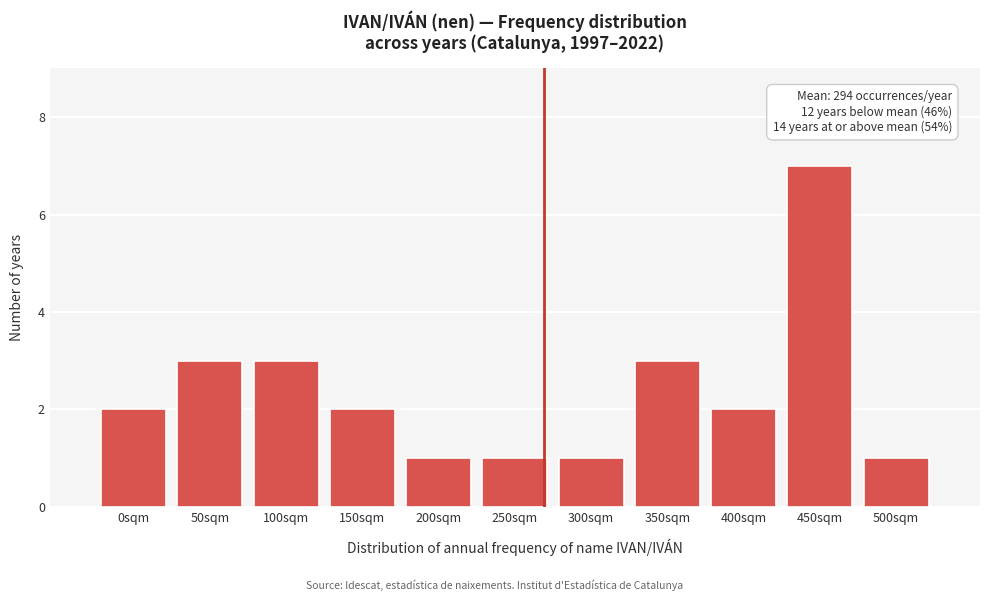

Reading left to right, transcribe all the data shown in this chart.

0sqm=2	50sqm=3	100sqm=3	150sqm=2	200sqm=1	250sqm=1	300sqm=1	350sqm=3	400sqm=2	450sqm=7	500sqm=1